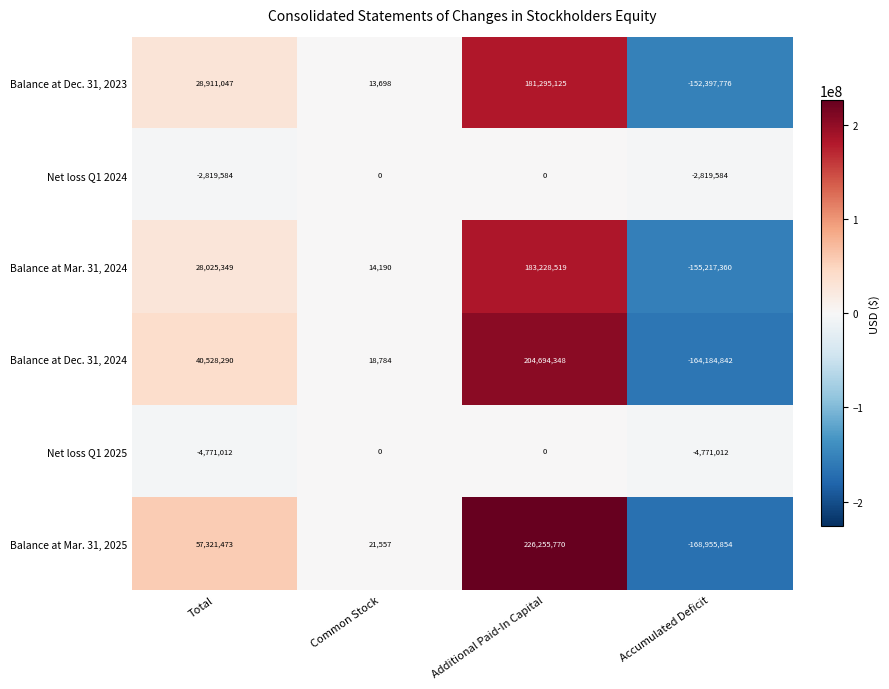

What is the difference between the Net loss Q1 2025 values at Accumulated Deficit and Additional Paid-In Capital?

4771012